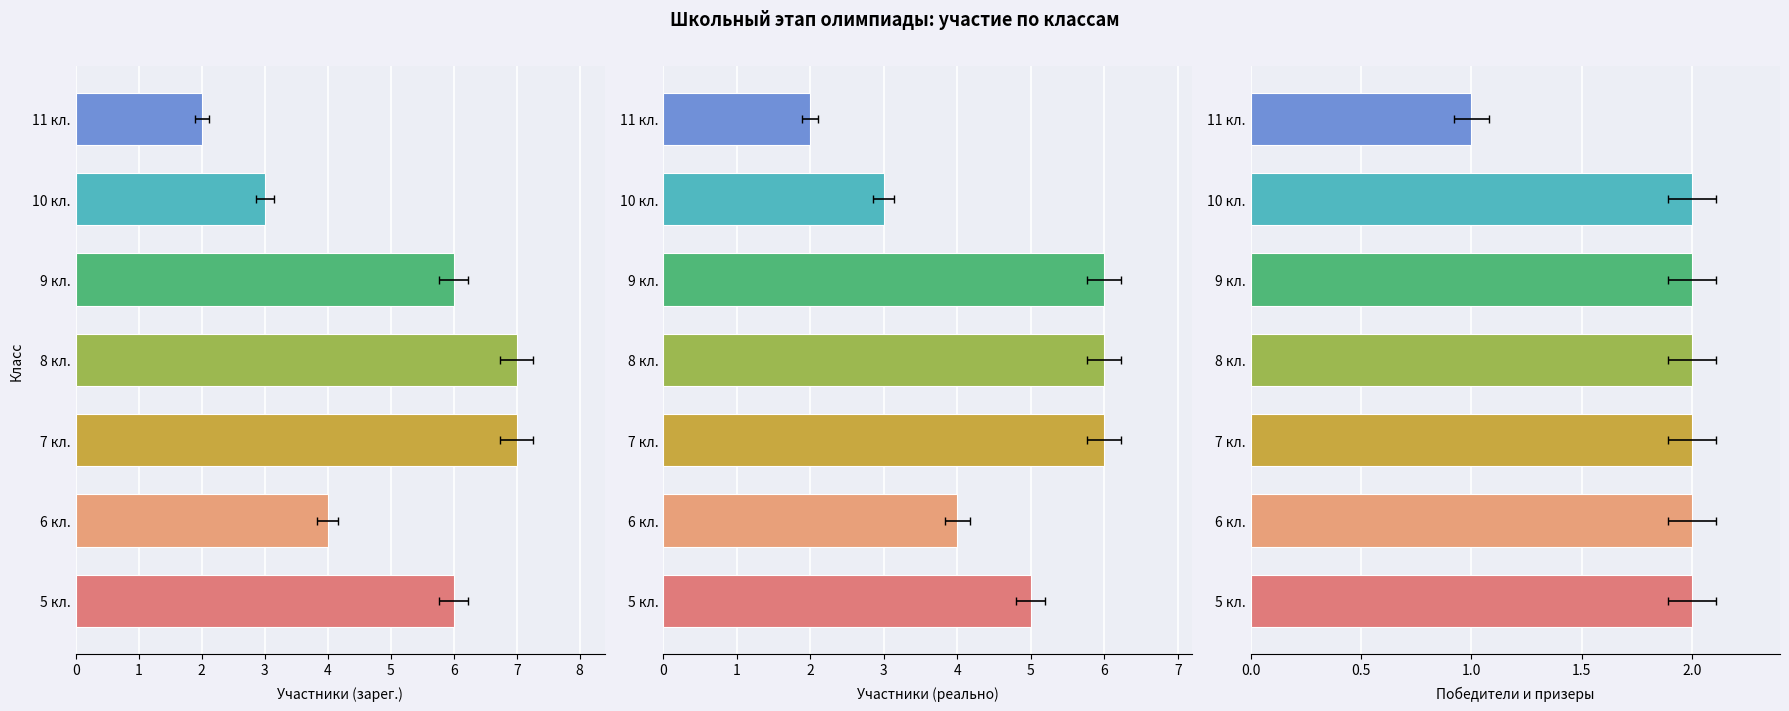

Is the value of Участники (реально) at 8 кл. greater than the value of Участники (зарег.) at 7 кл.?

No